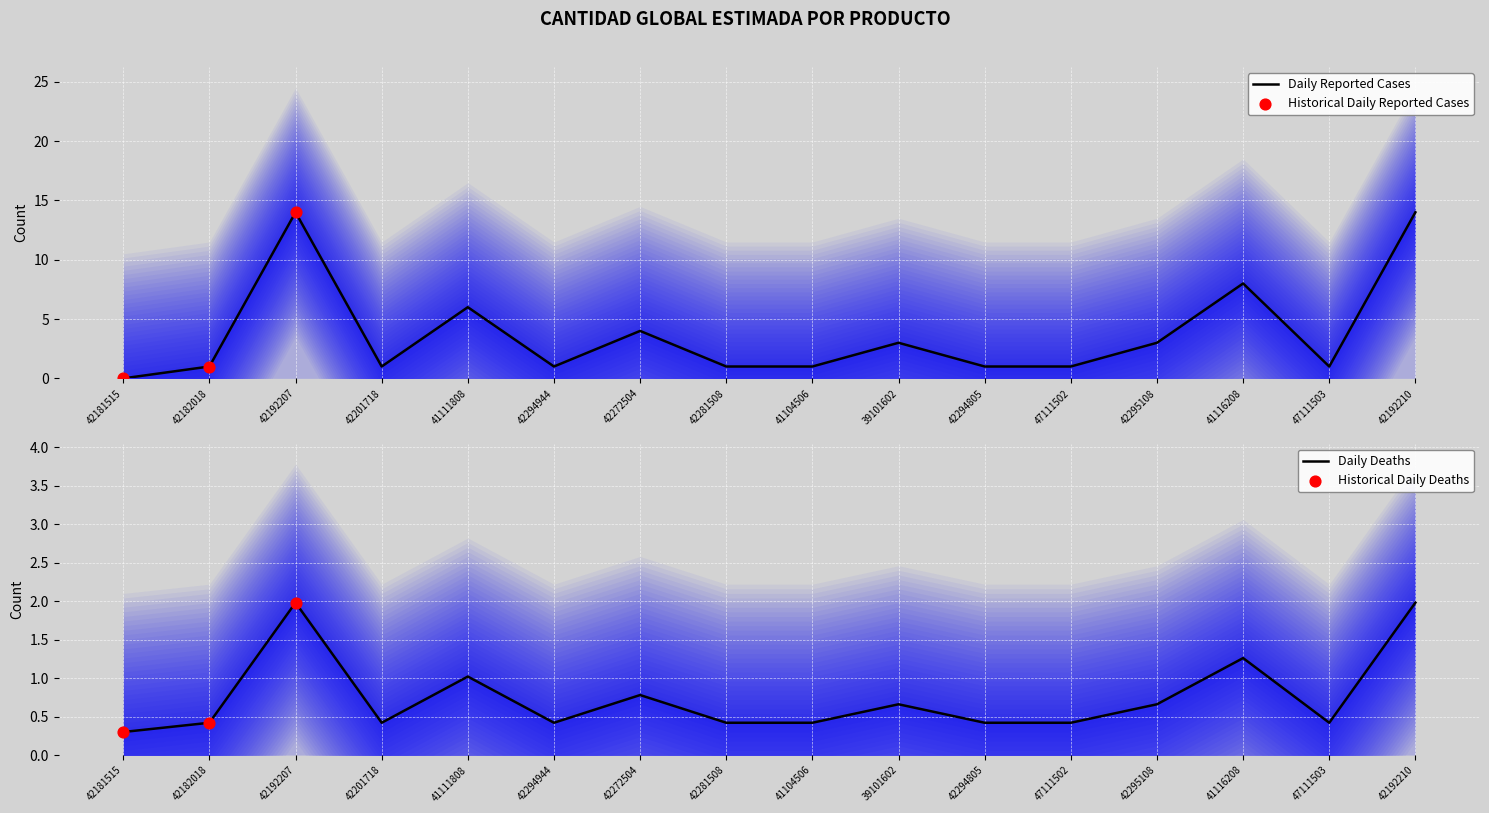

What is the change in value from 42192207 to 42201718?

-13